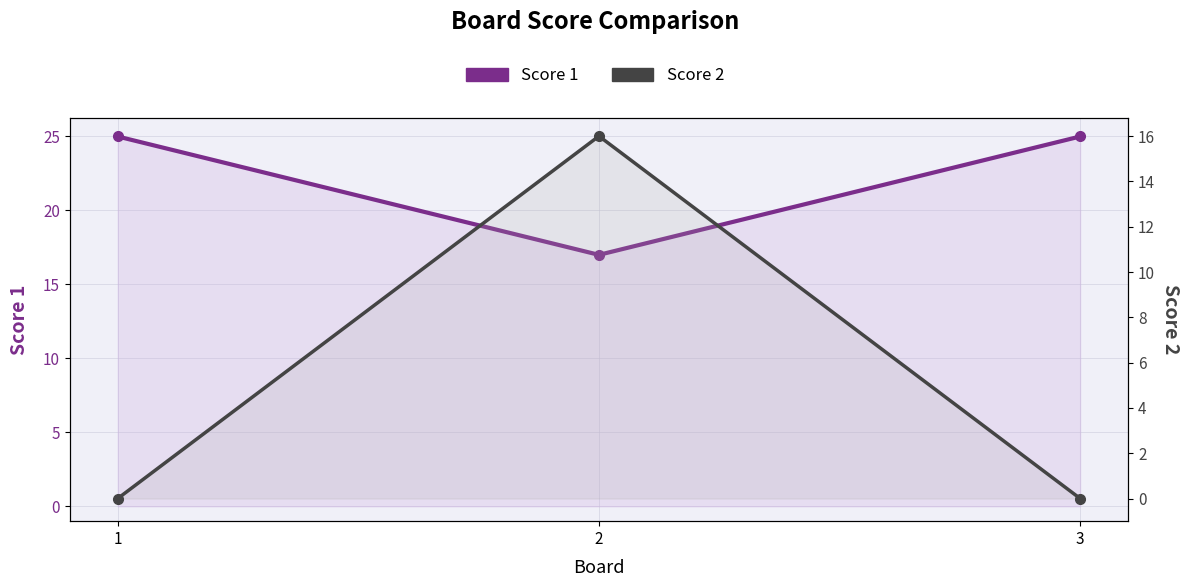

At which category is the sum across all series the highest?

2